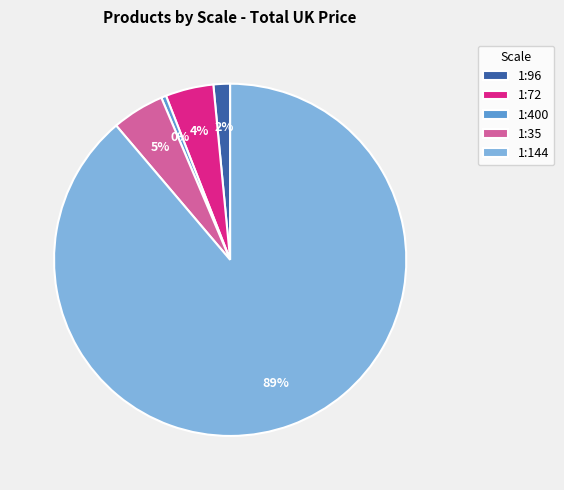

What is the smallest slice in the pie chart?

1:400